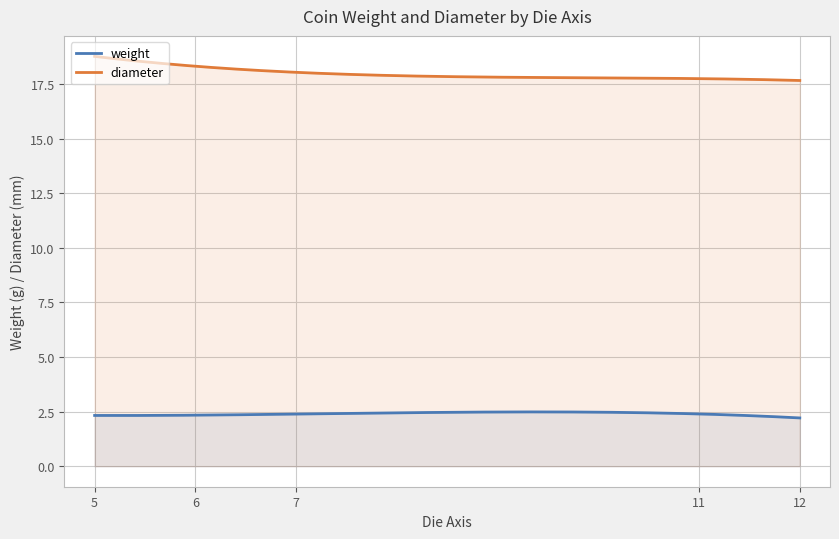

List the series in order of their peak value, highest first.

diameter, weight